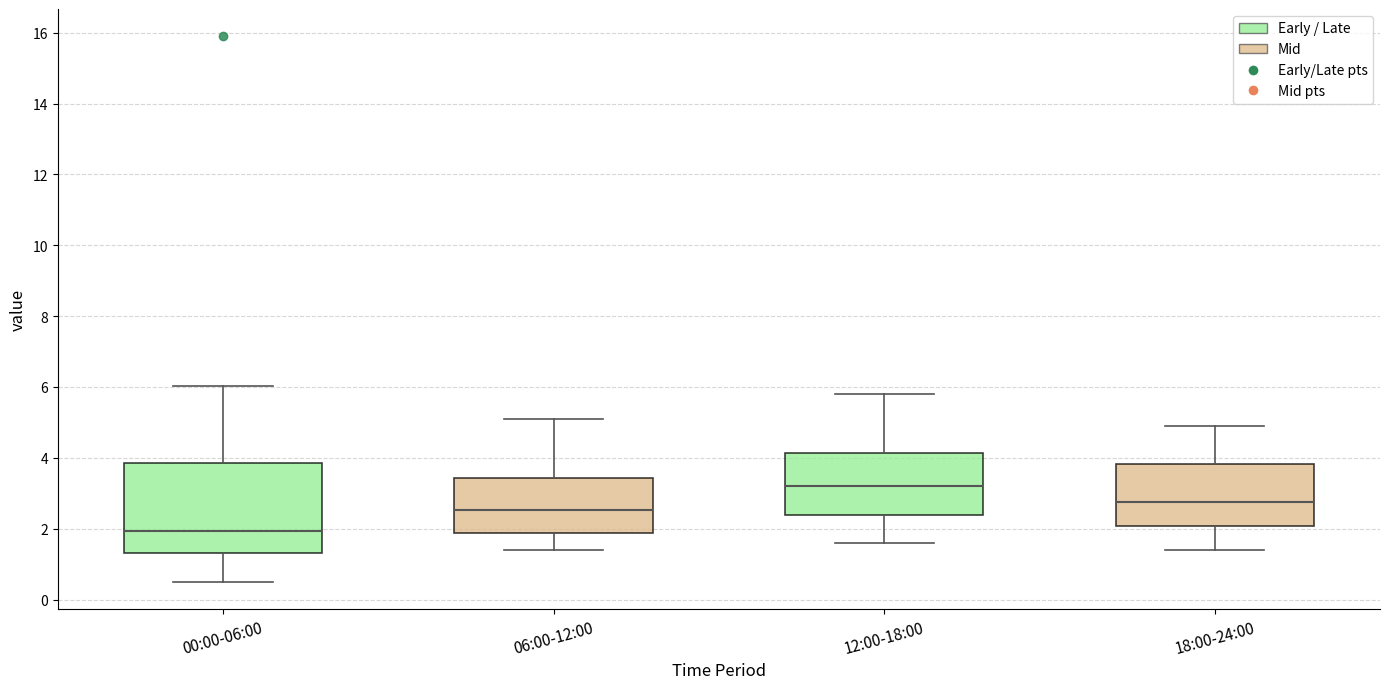

Which box's median line is the highest?

12:00-18:00